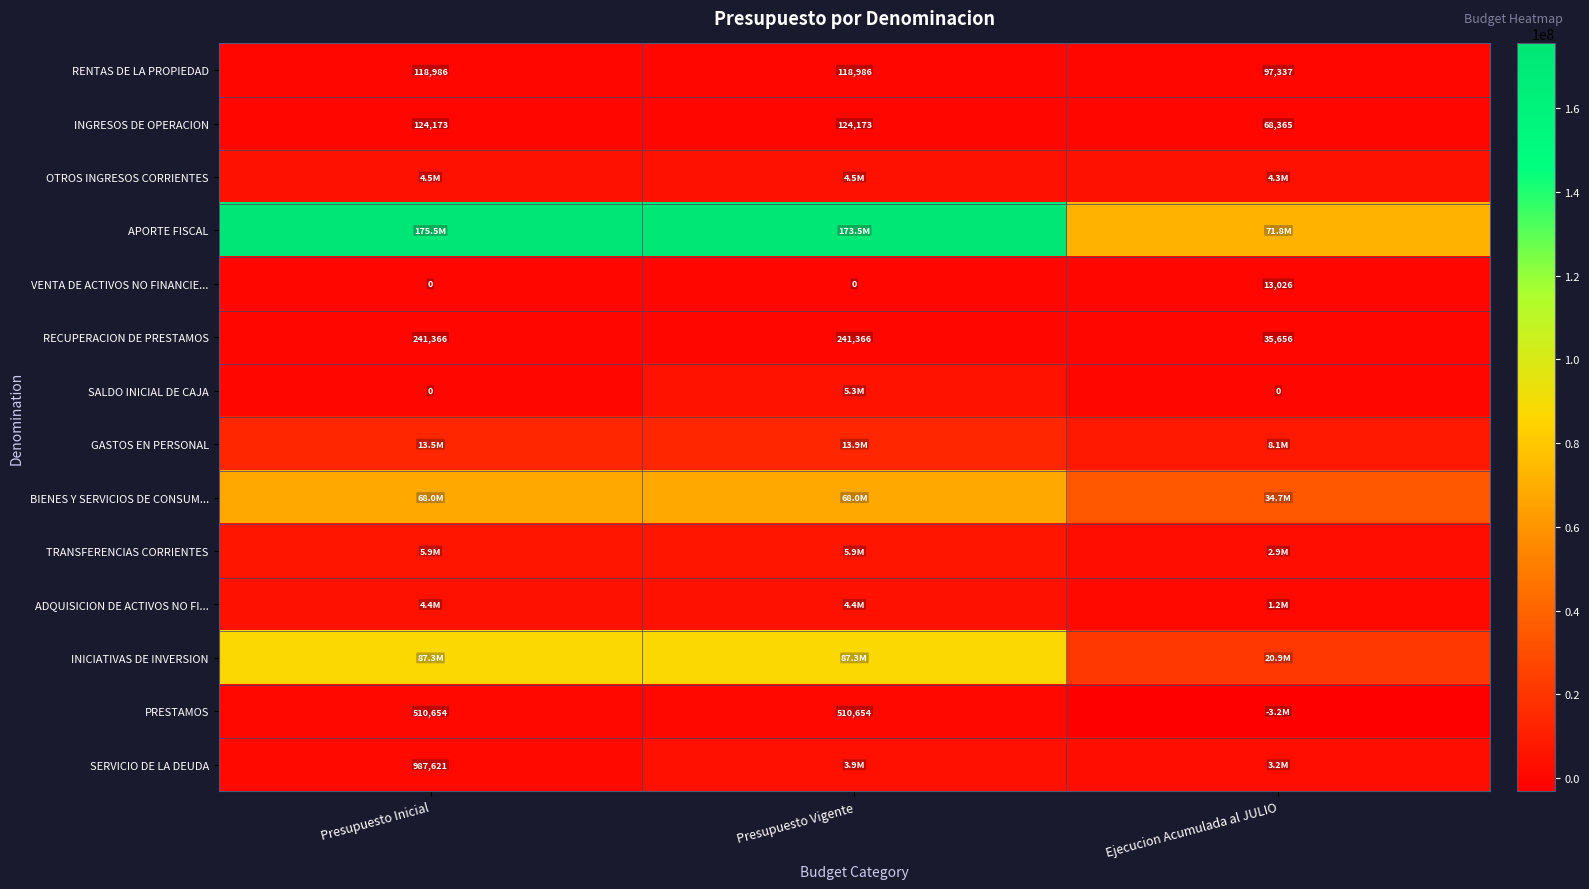

The value of VENTA DE ACTIVOS NO FINANCIE... at Presupuesto Vigente is 0. True or false?

True